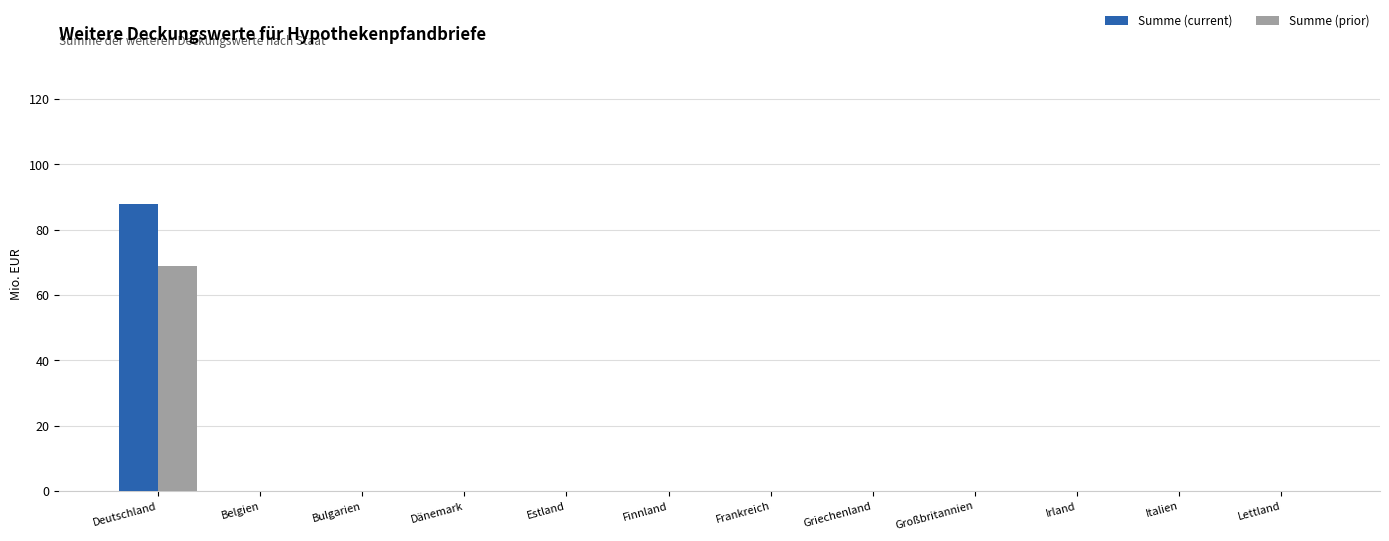

What is the average value of the Summe (current) series?

7